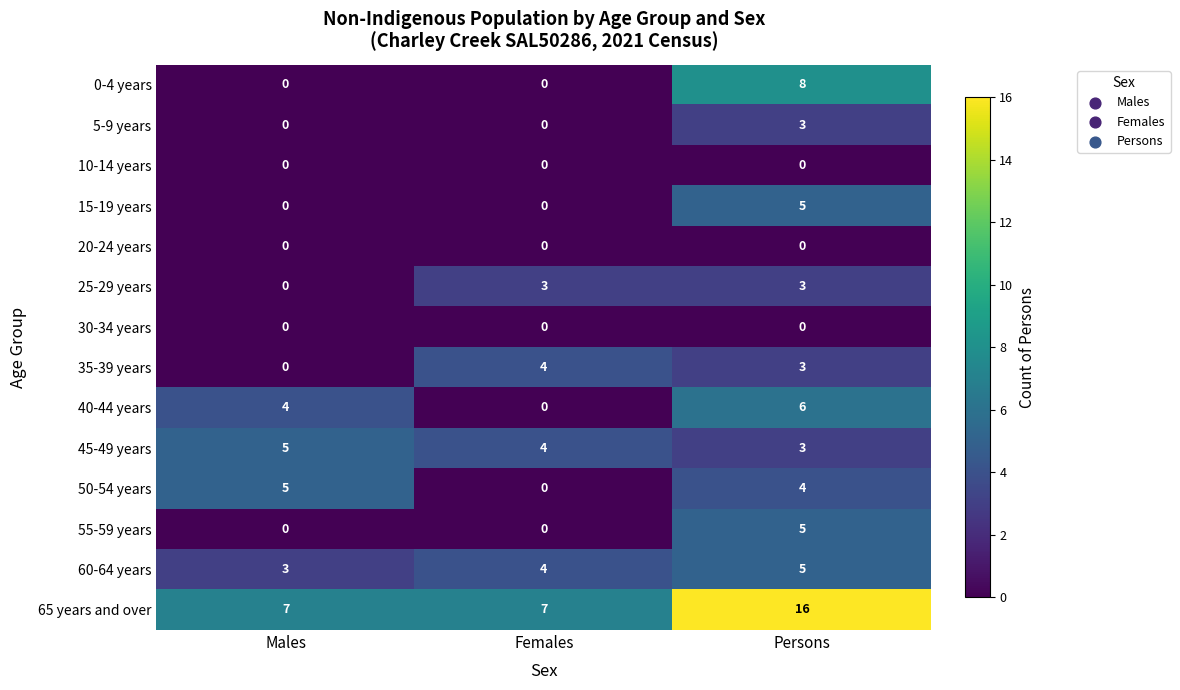

What is the maximum value for 25-29 years?

3